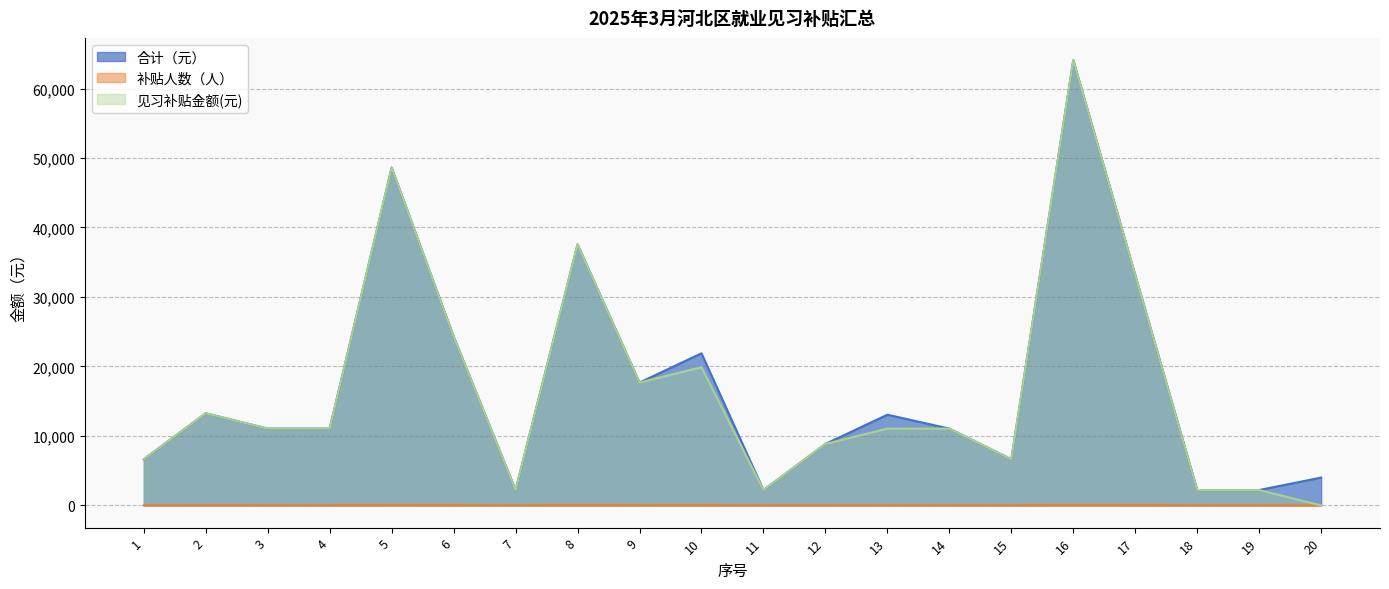

Which series has the largest total across all categories?

合计（元）